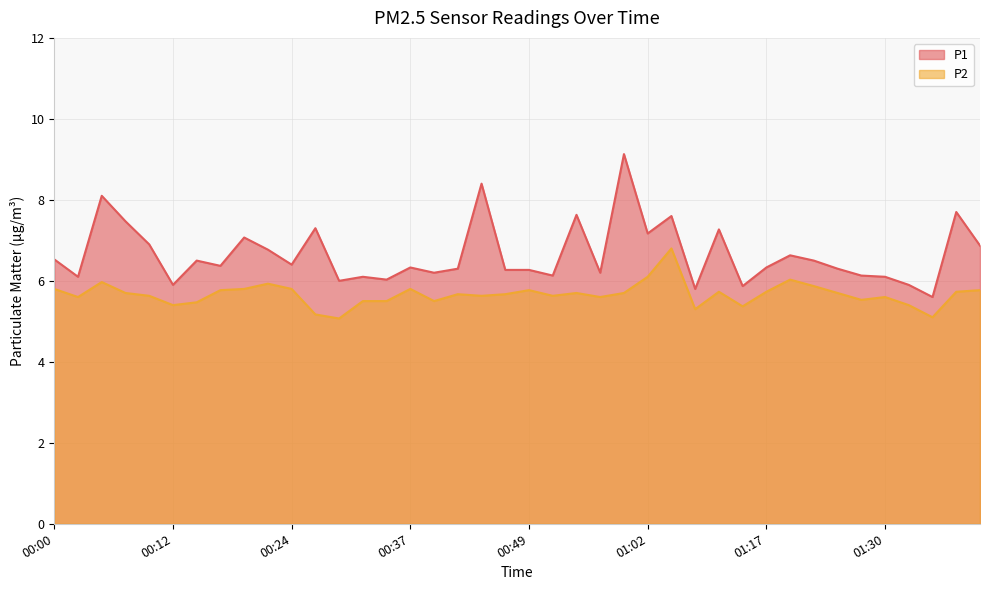

What are all the series names shown in the legend?

P1, P2